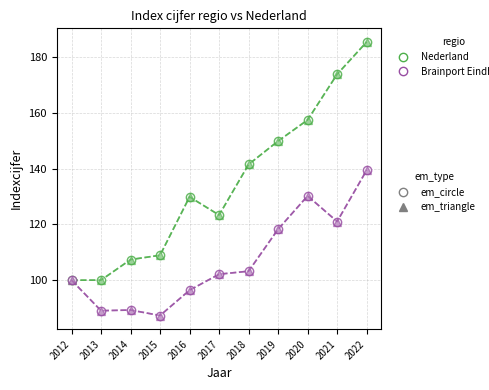

Is this an area chart (filled region under the line)?

No